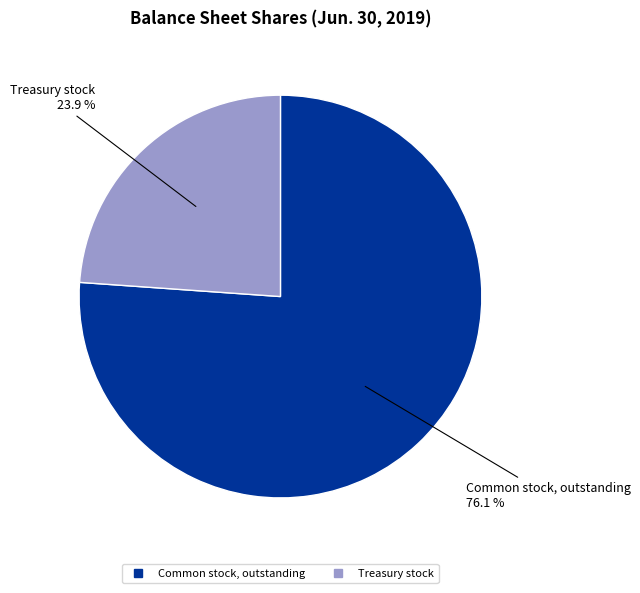

The Common stock, outstanding slice represents 76% of the pie. True or false?

True